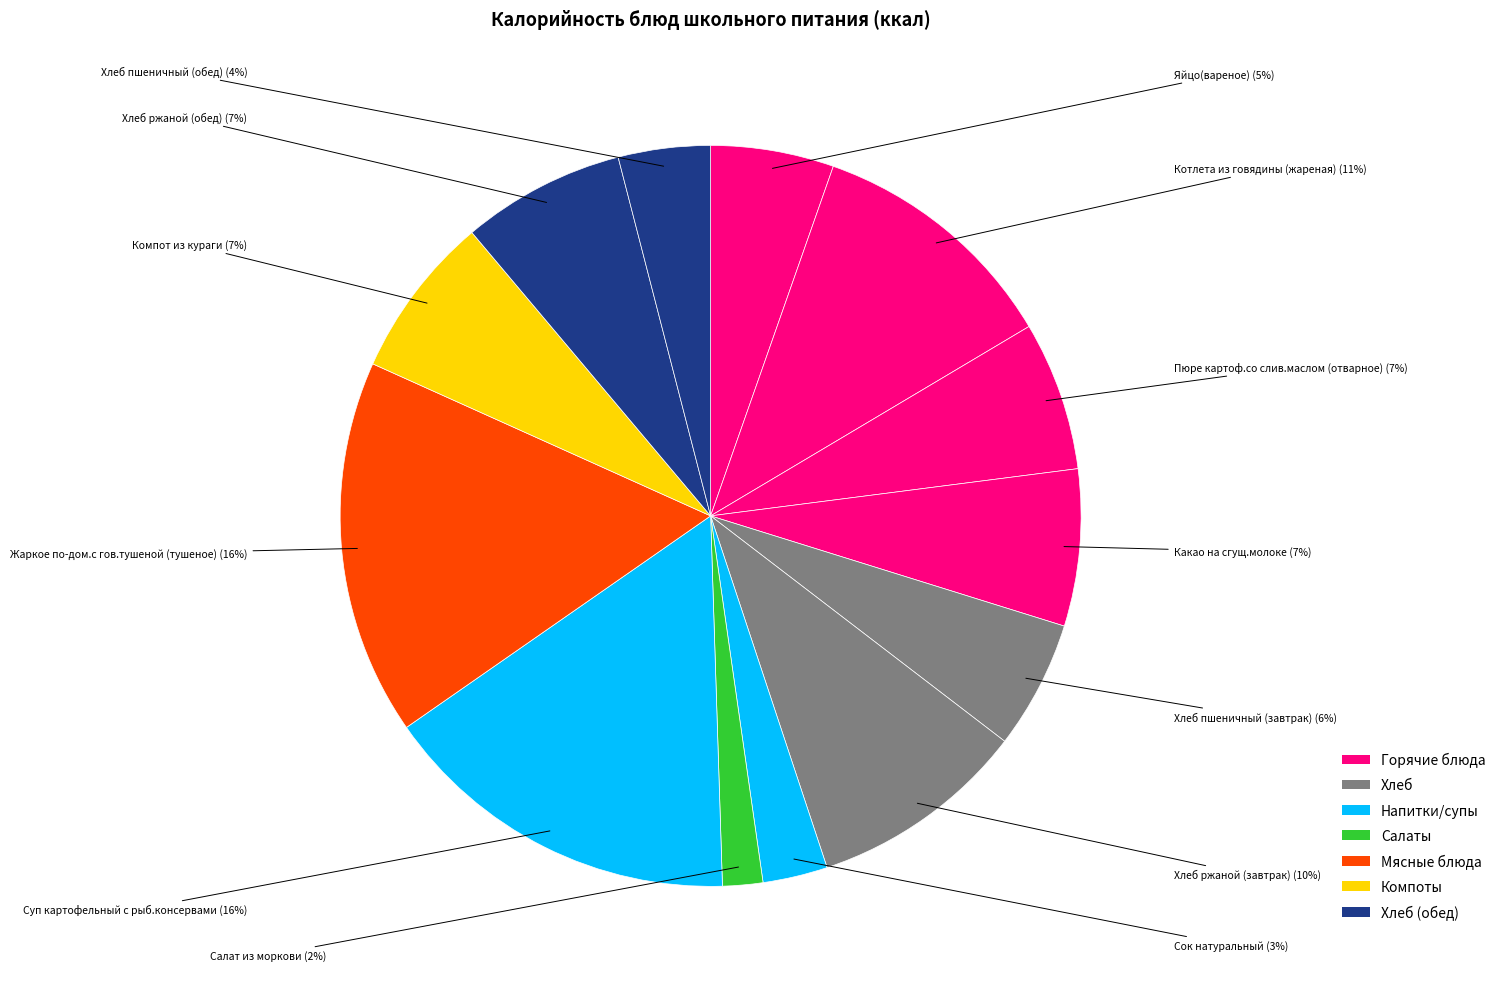

What is the largest slice in the pie chart?

Жаркое по-дом.с гов.тушеной (тушеное)